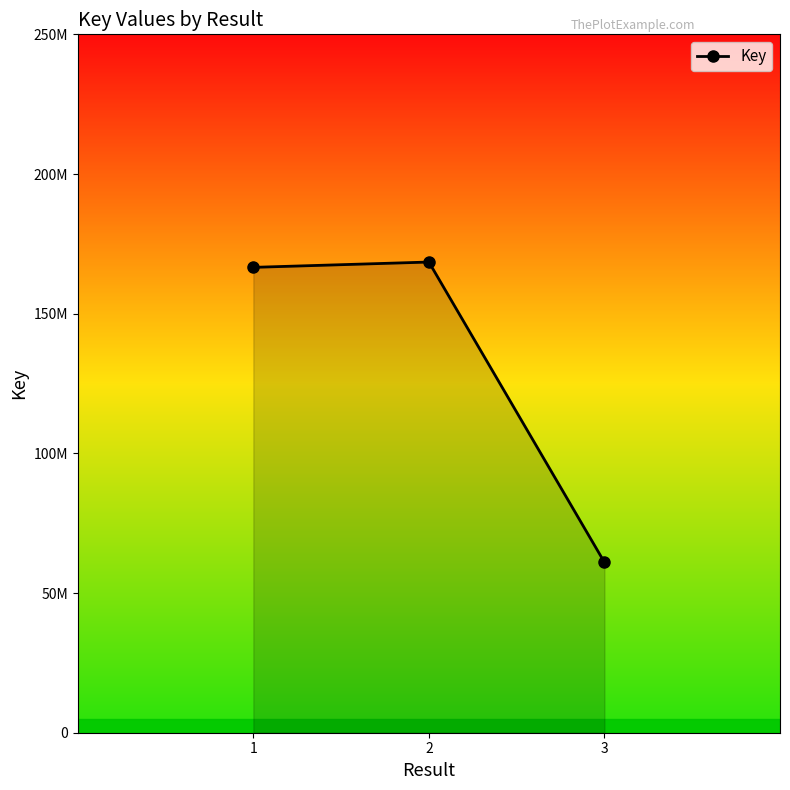

Does the chart have visible grid lines?

No